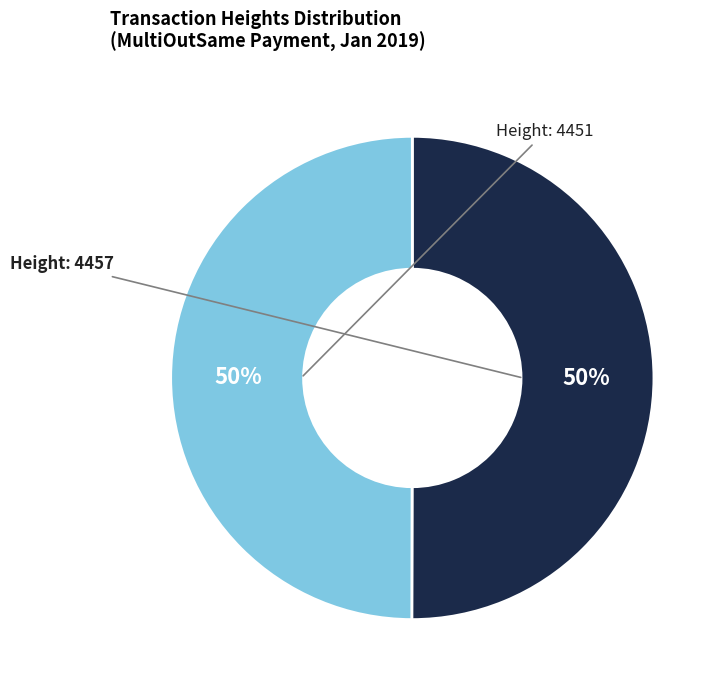

What is the largest slice in the pie chart?

4457